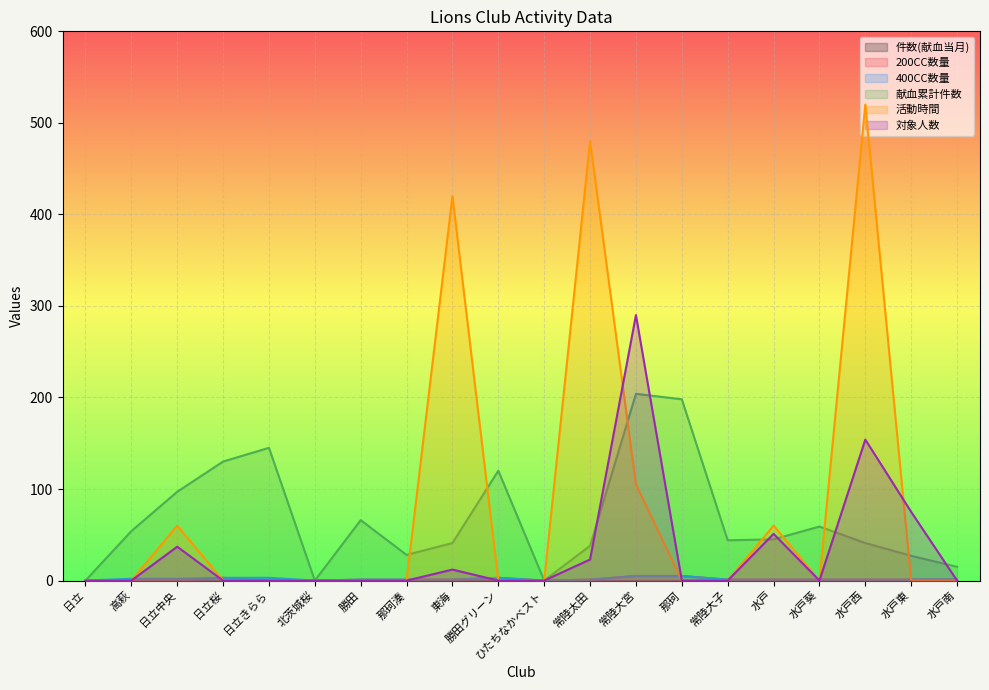

What is the label of the 3rd point from the right?

水戸西